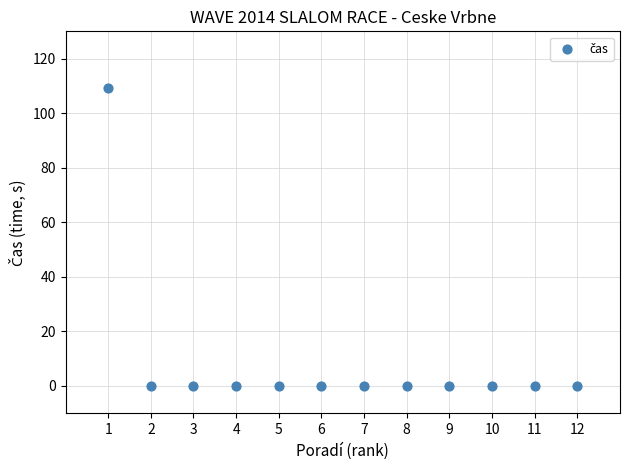

What is the range of X values (max minus min)?

11.0